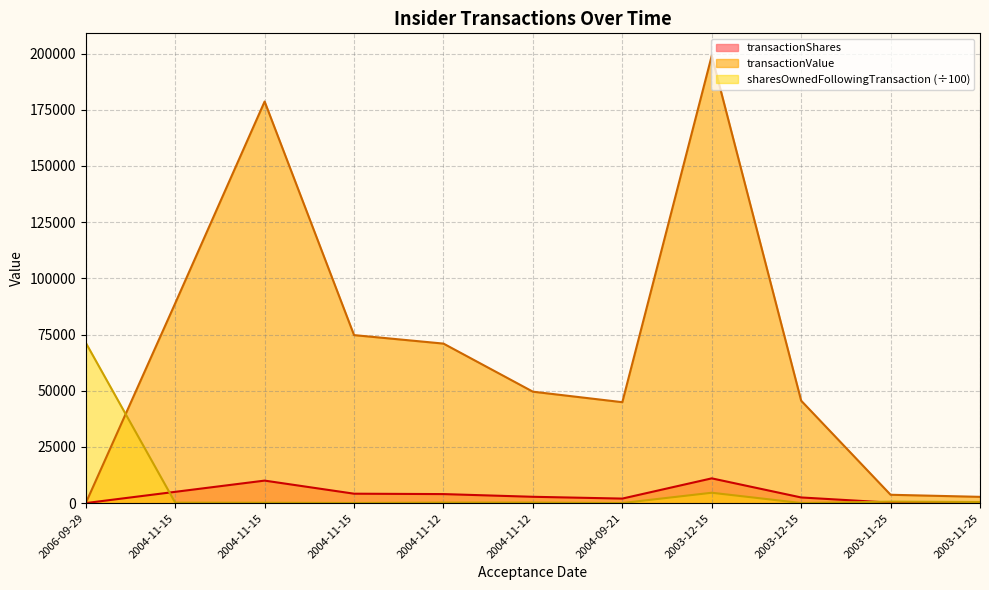

Is the value of transactionShares at 2004-09-21 greater than the value of transactionValue at 2004-11-15?

No